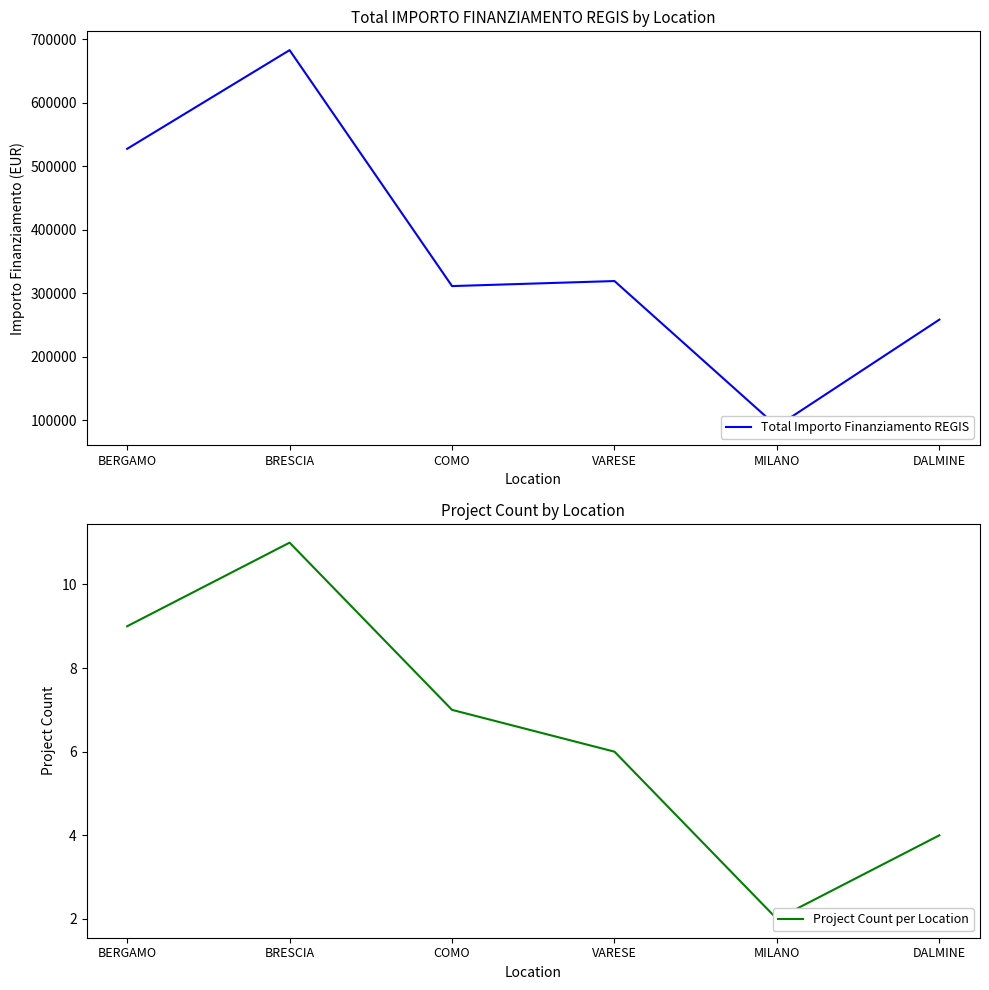

Where does the Project Count per Location series first go above 7?

BERGAMO